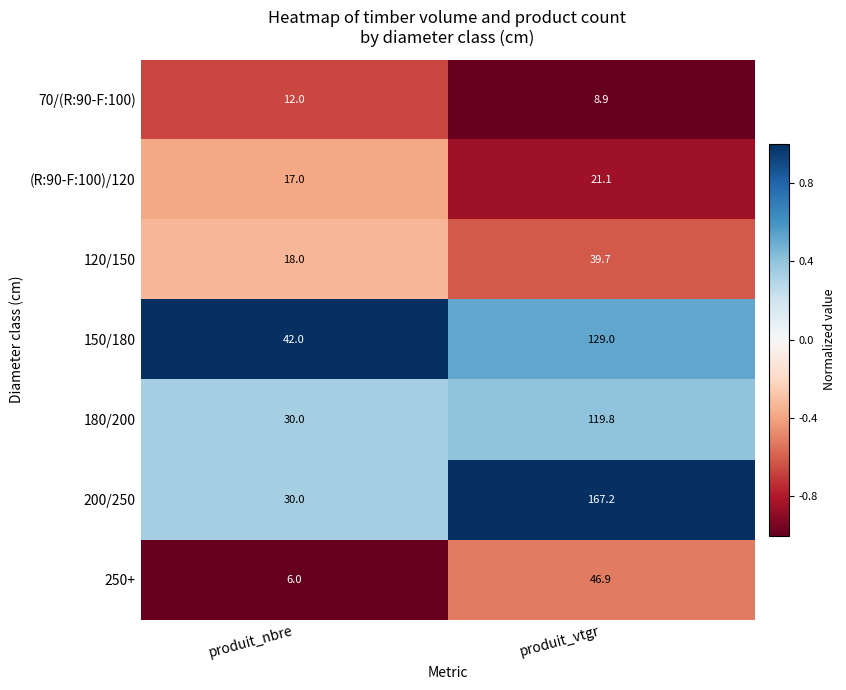

At which label does (R:90-F:100)/120 first exceed 21?

produit_vtgr